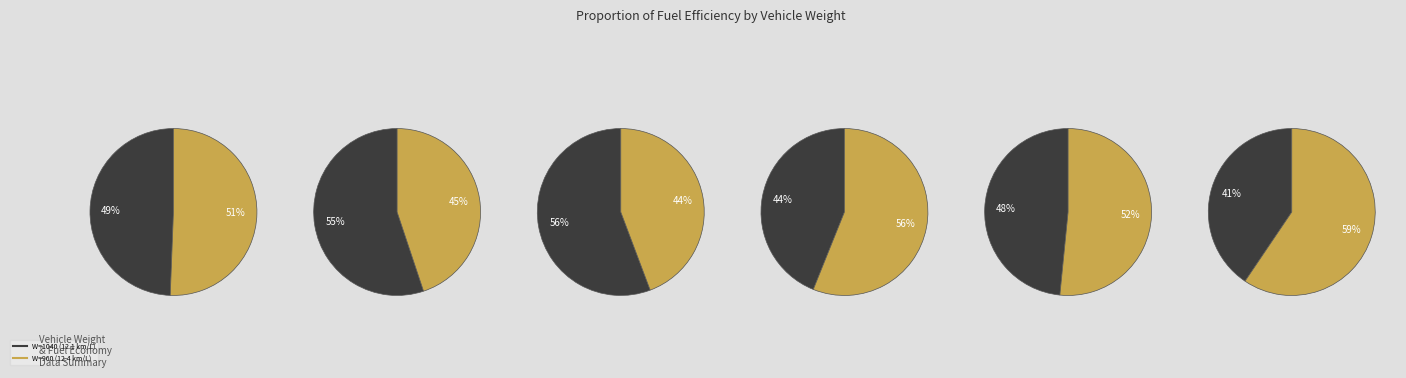

How many slices are in this pie chart?

12